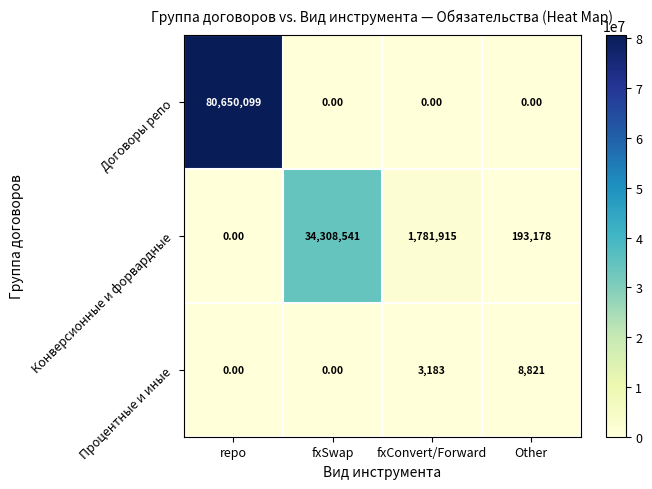

Which category has the highest value across all series?

repo